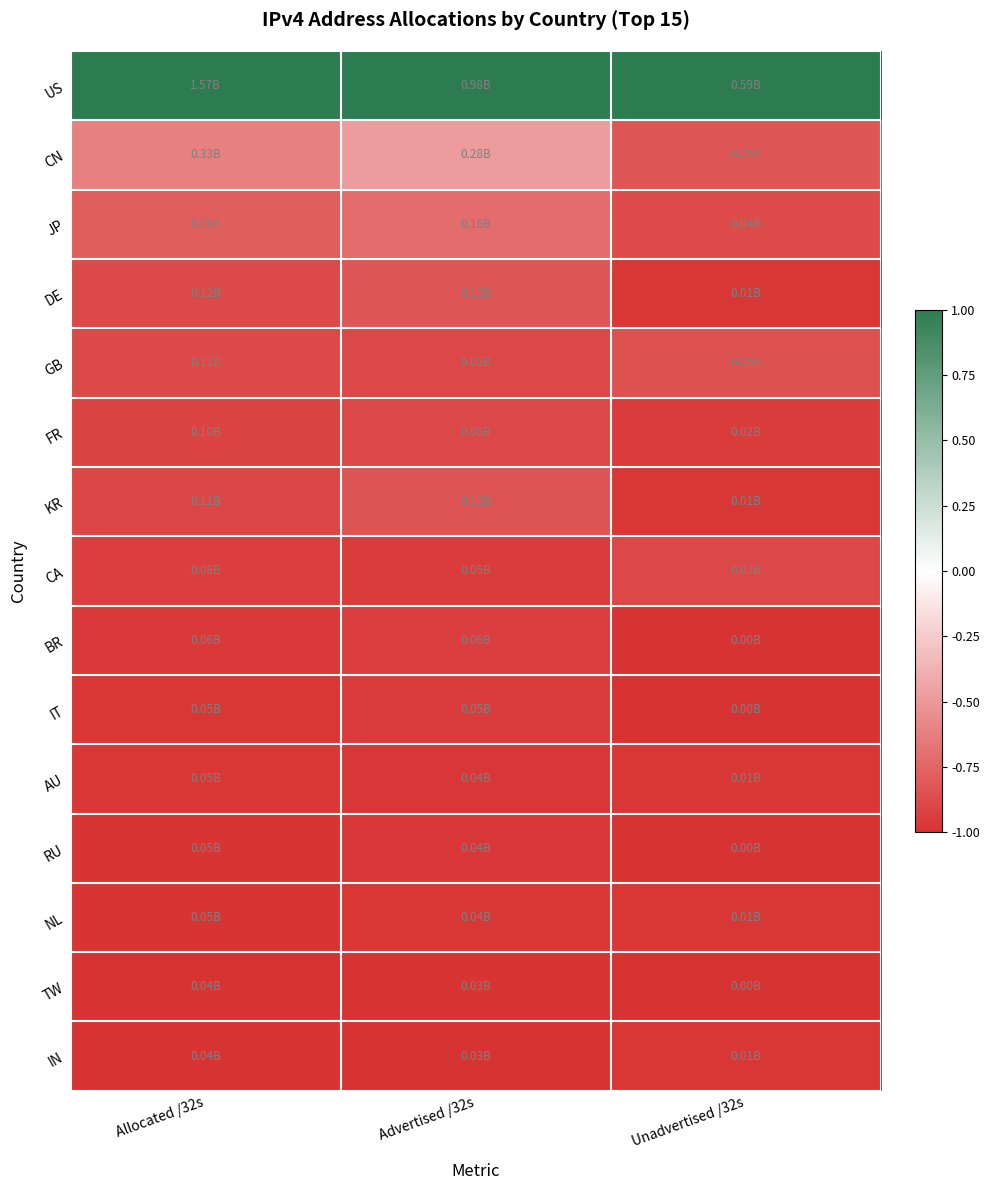

List the series in order of their peak value, lowest first.

TW, IN, NL, AU, RU, IT, BR, CA, FR, GB, KR, DE, JP, CN, US